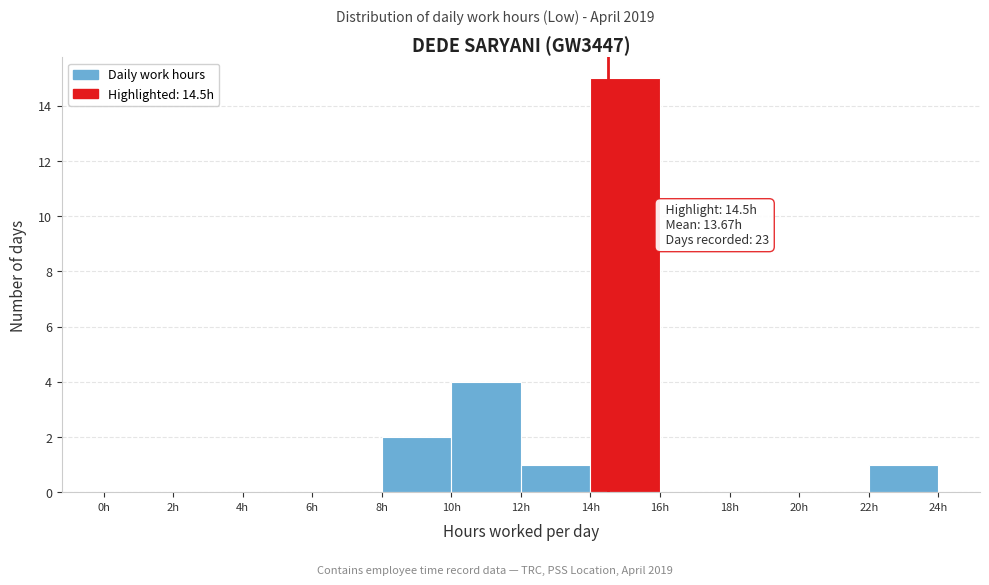

Over which range of the x-axis is the bar tallest?

14 to 16